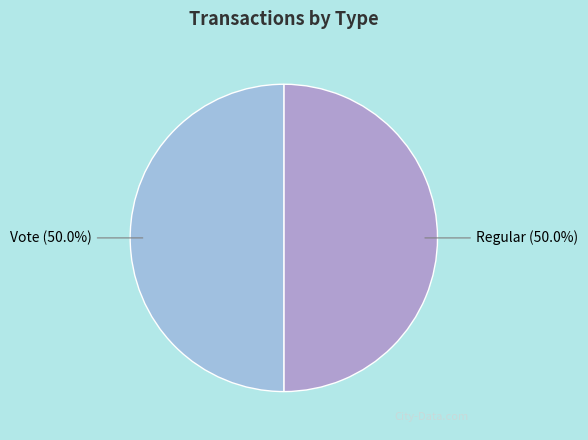

How many segments does this pie chart have?

2